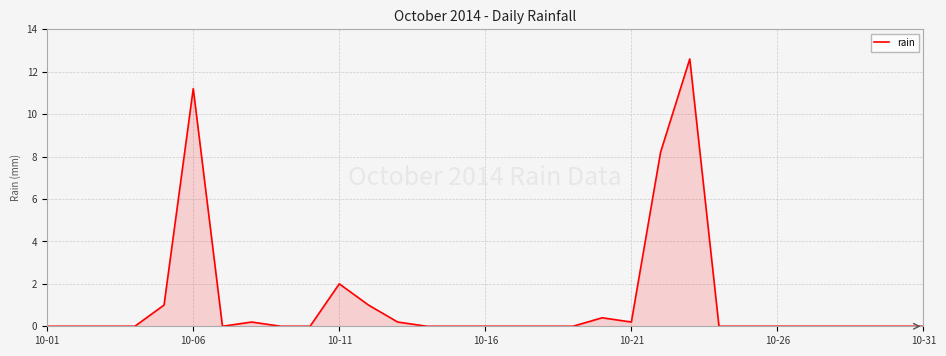

What is the maximum value shown in the chart?

12.6